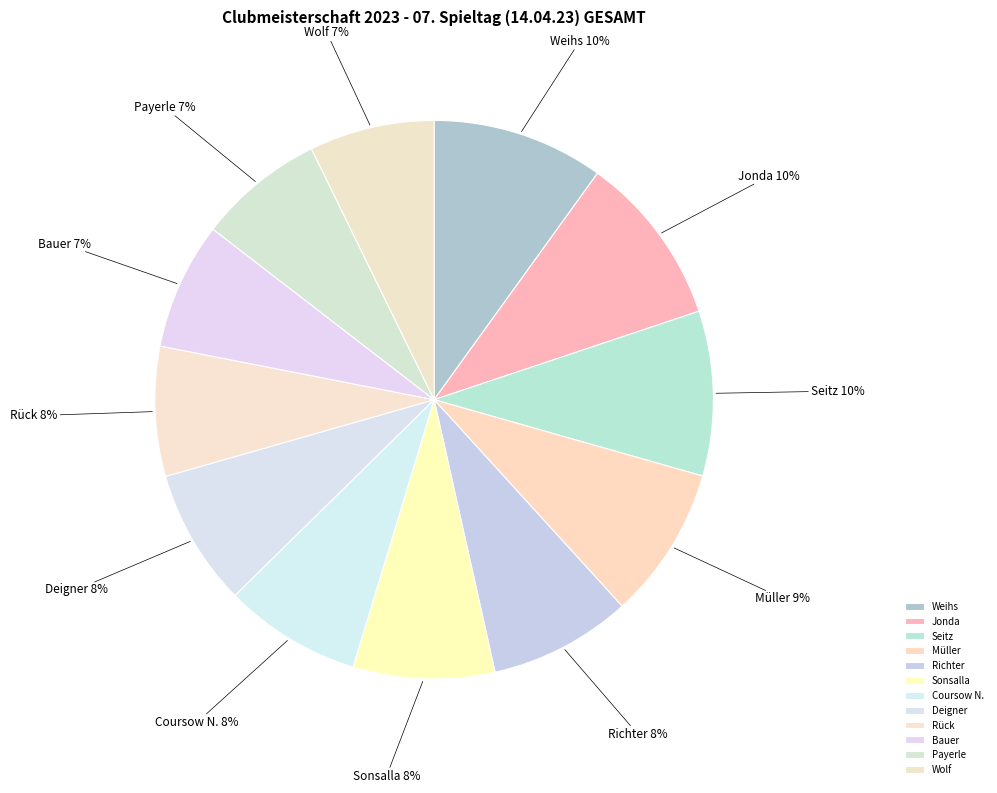

Does any single category account for the majority?

No